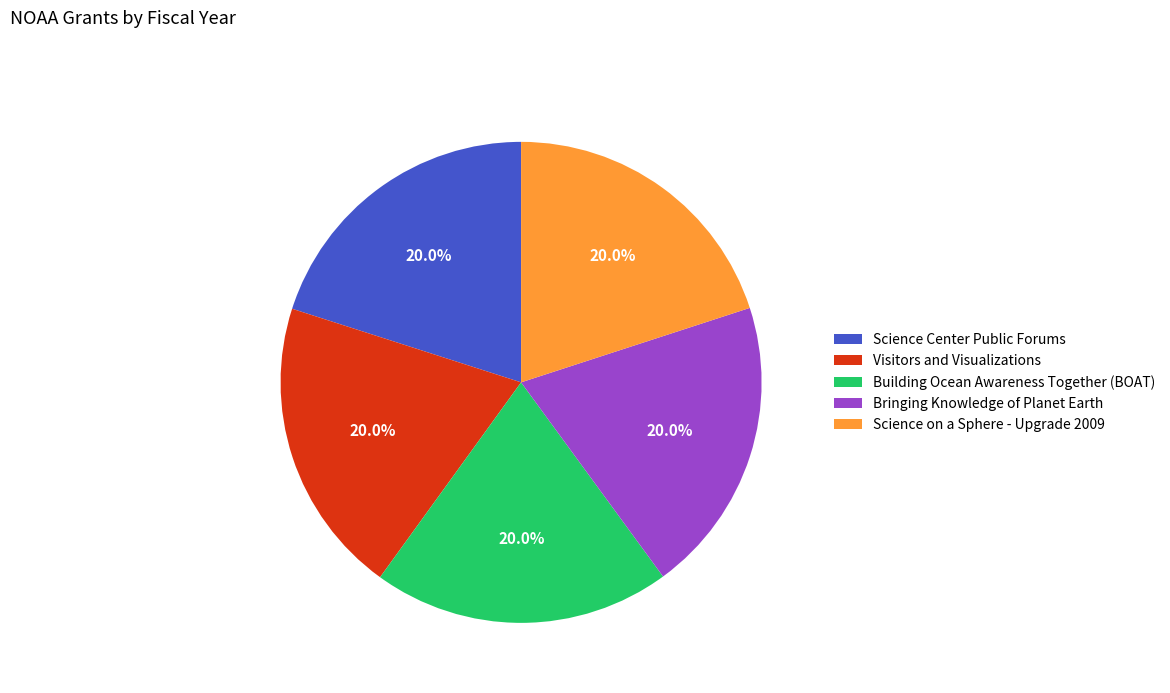

Is it true that Visitors and Visualizations is 20% of the pie?

True